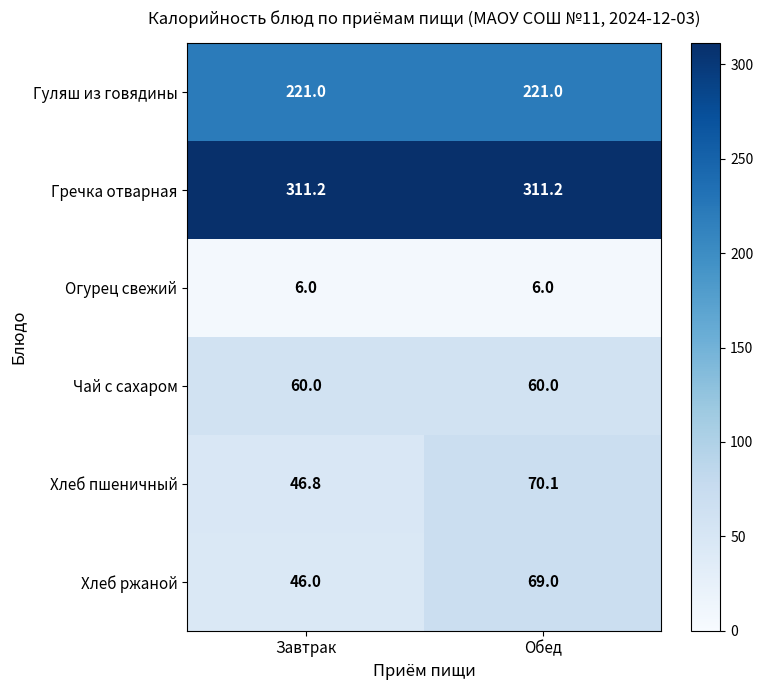

What is the total value across all series at Обед?

737.3